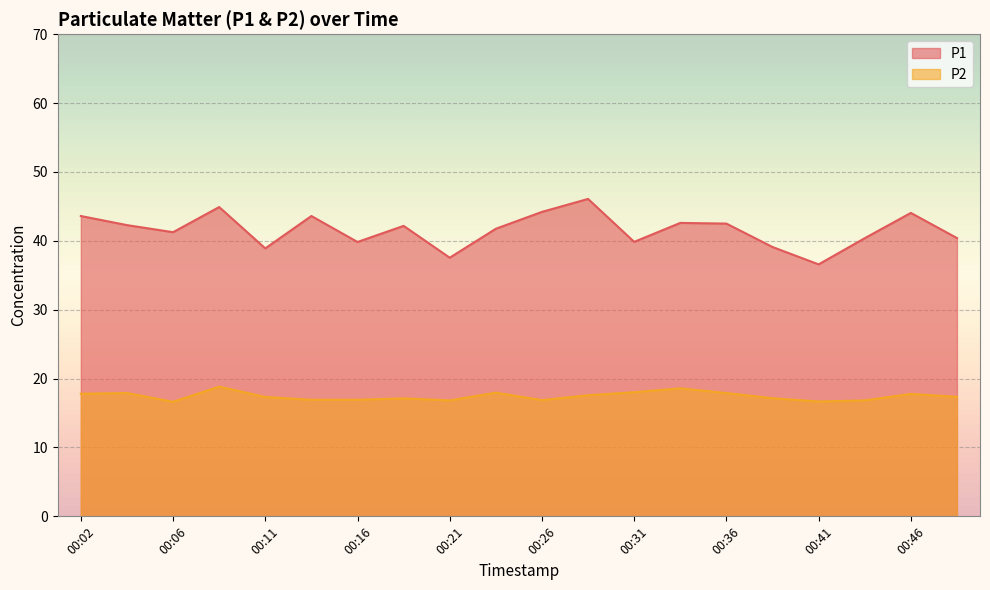

What is the sum of the P2 values at 00:43 and 00:46?

34.6